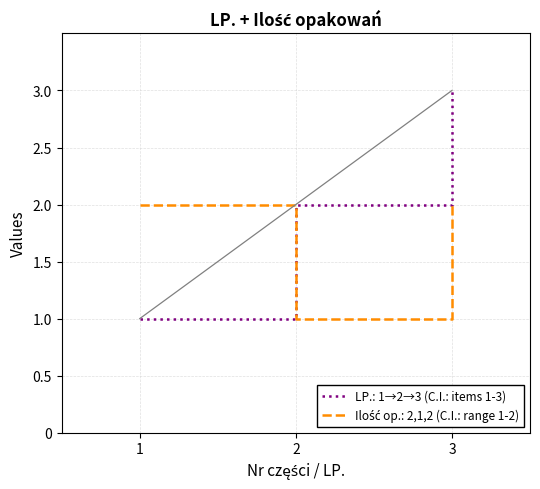

What is the difference between the second highest and minimum values in the LP. series?

1